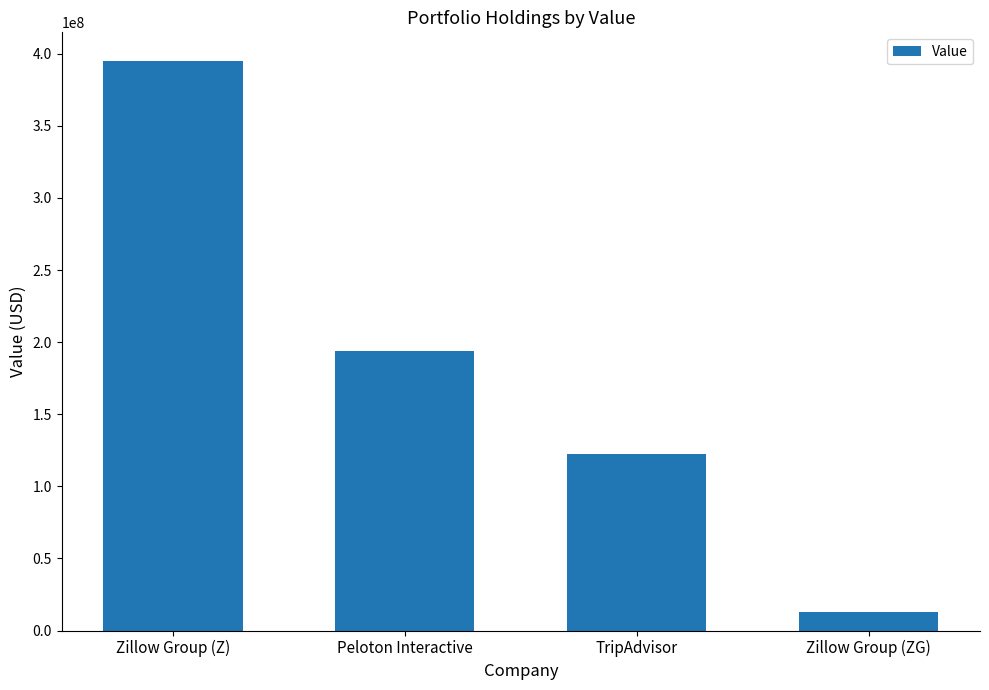

Rank the categories by value from highest to lowest.

Zillow Group (Z), Peloton Interactive, TripAdvisor, Zillow Group (ZG)